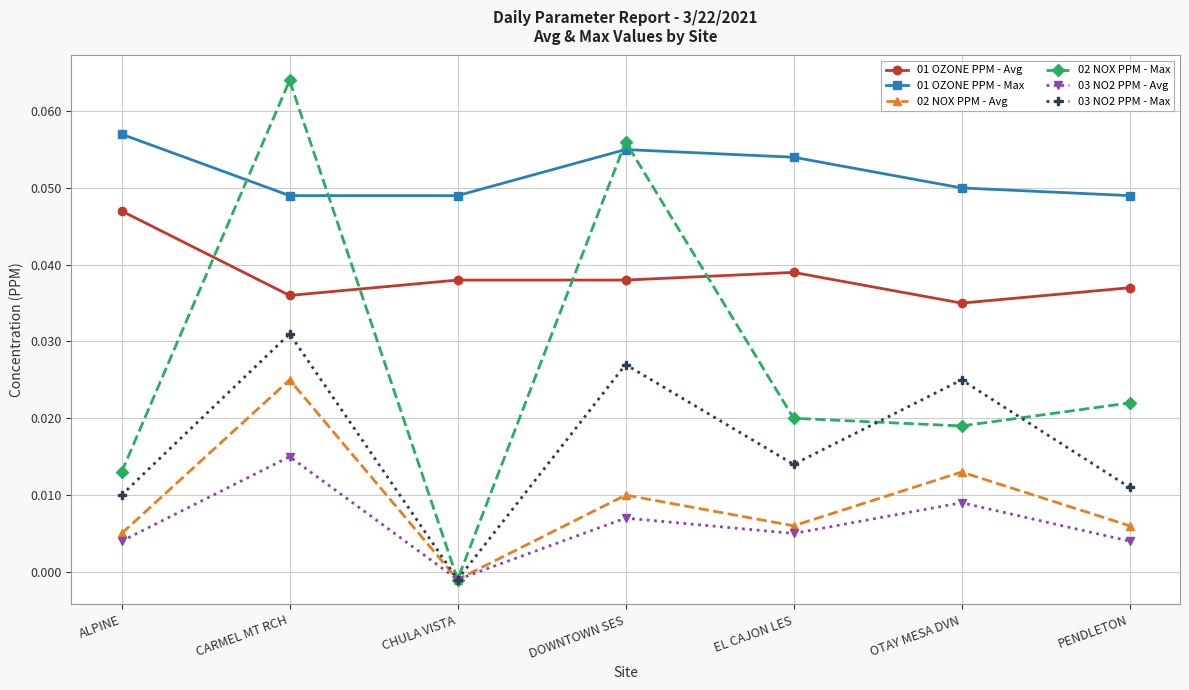

At which label does 02 NOX PPM - Max first exceed 0?

ALPINE